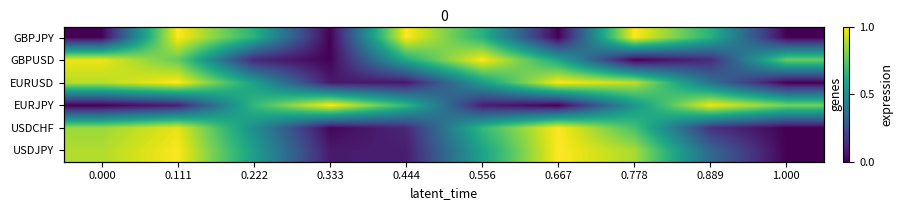

Rank the series at 0.111 from highest to lowest value.

GBPJPY, EURUSD, USDJPY, USDCHF, GBPUSD, EURJPY